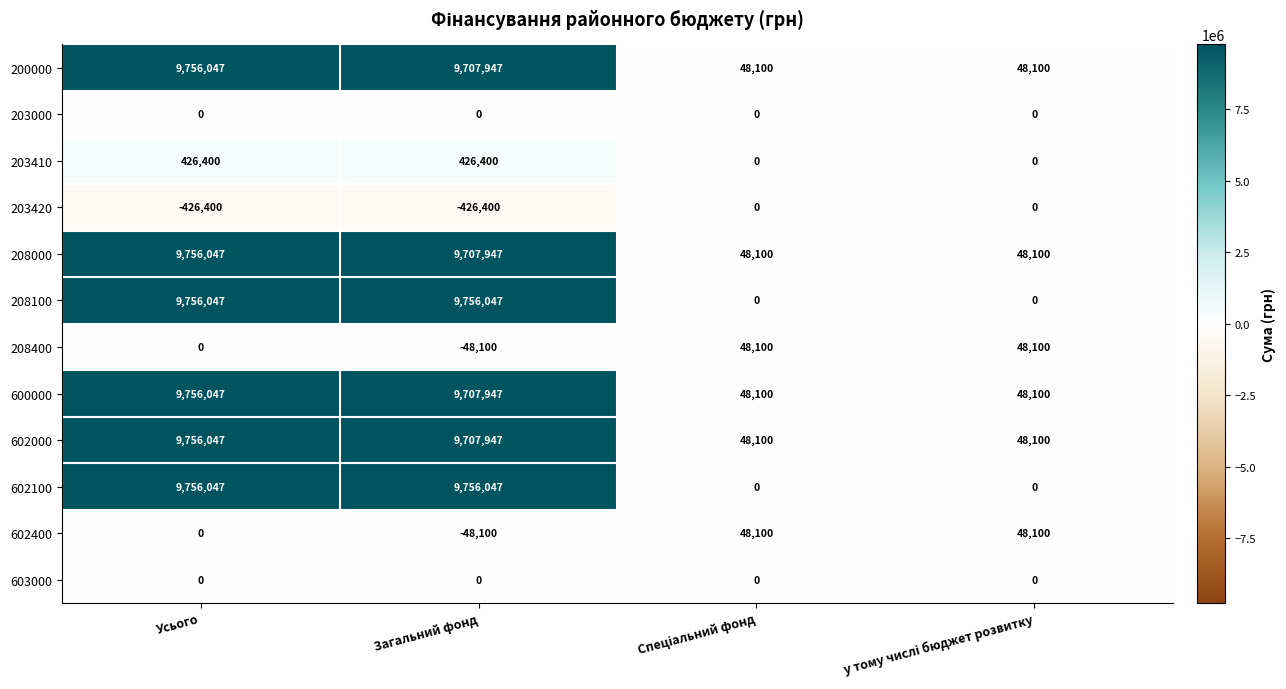

What is the minimum value shown in the chart?

-426400